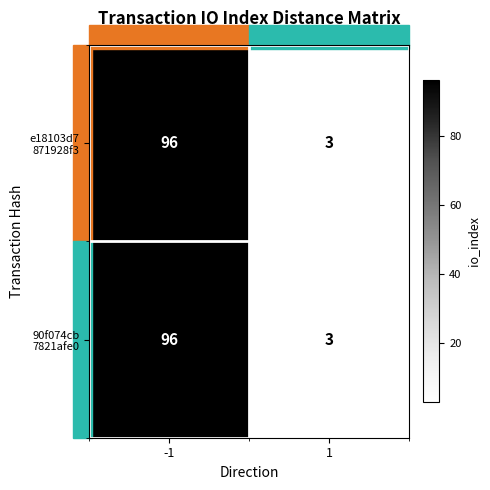

What is the greatest value displayed?

96